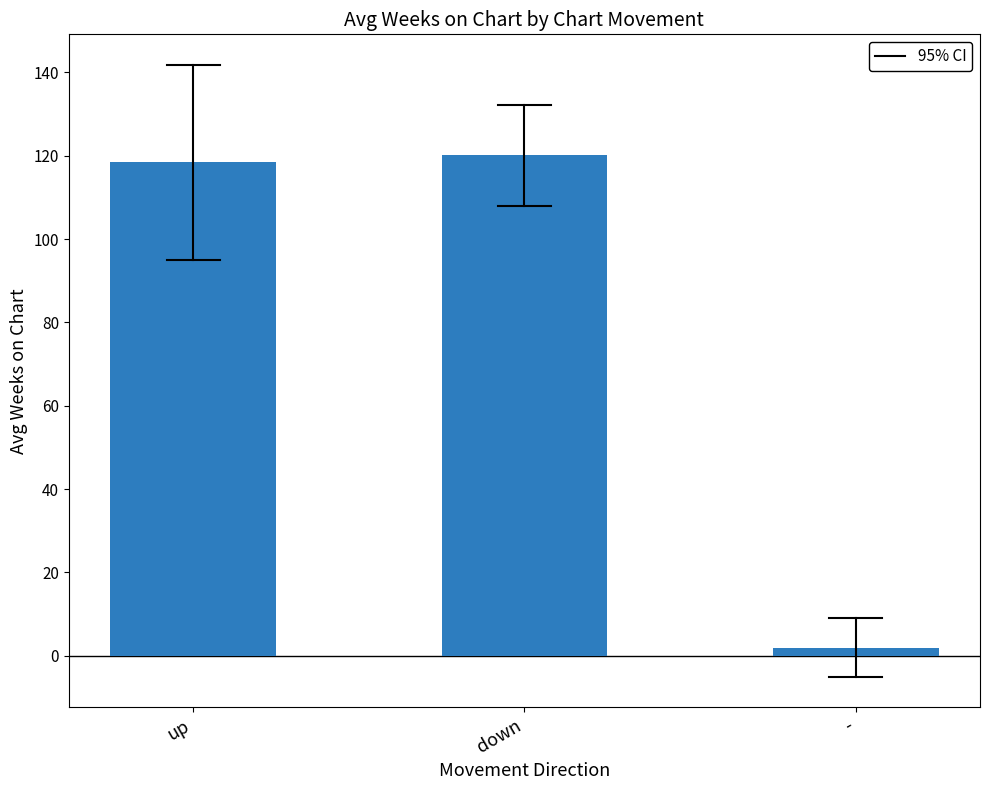

The value at up is 205.4. True or false?

False